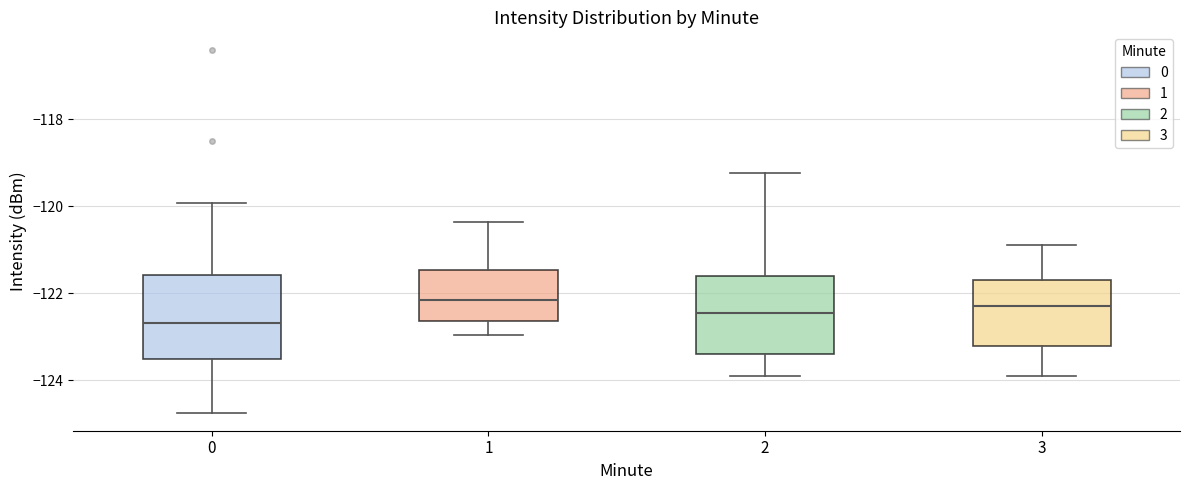

Reading left to right, read every box against the y-axis: the position of its median line, the range the box covers, and the ends of its whiskers. The values are not printed on the chart, so give them approximately, as read against the axis.

0: median -122.6, box -123.6 to -121.6, whiskers -124.8 to -120.0
1: median -122.2, box -122.6 to -121.4, whiskers -123.0 to -120.4
2: median -122.4, box -123.4 to -121.6, whiskers -124.0 to -119.2
3: median -122.2, box -123.2 to -121.8, whiskers -124.0 to -120.8